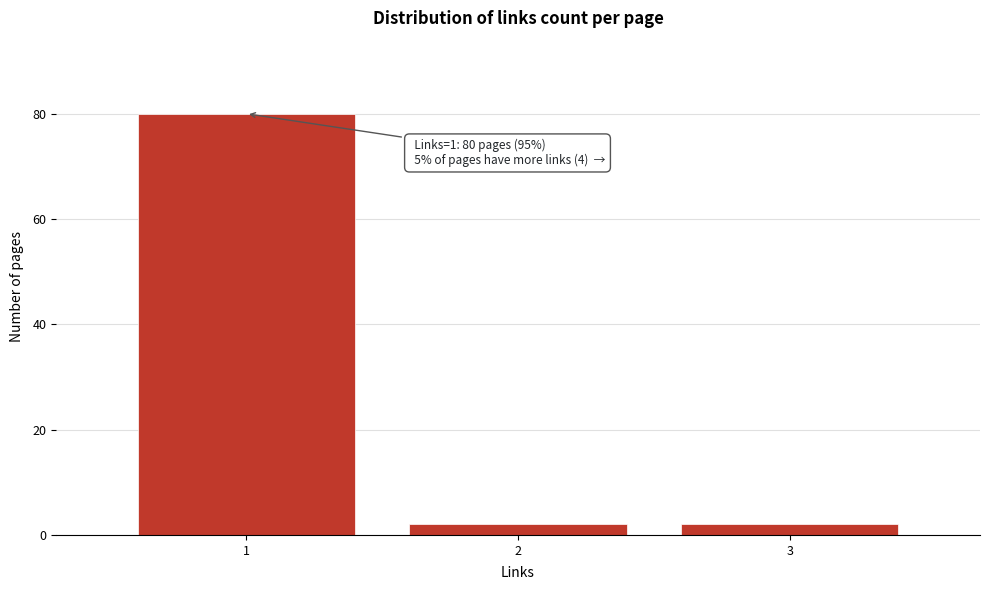

Over which range of the x-axis is the bar tallest?

0.5 to 1.5